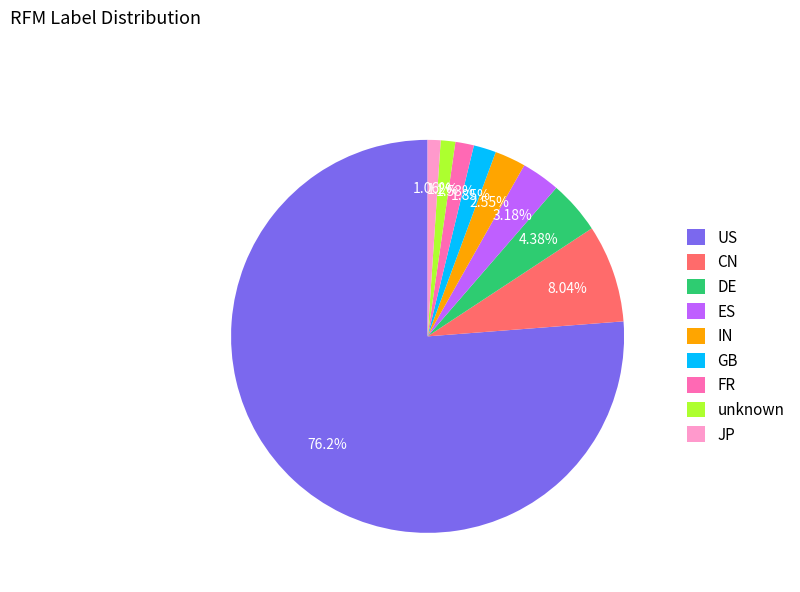

Do DE and JP together represent more than half of the pie?

No